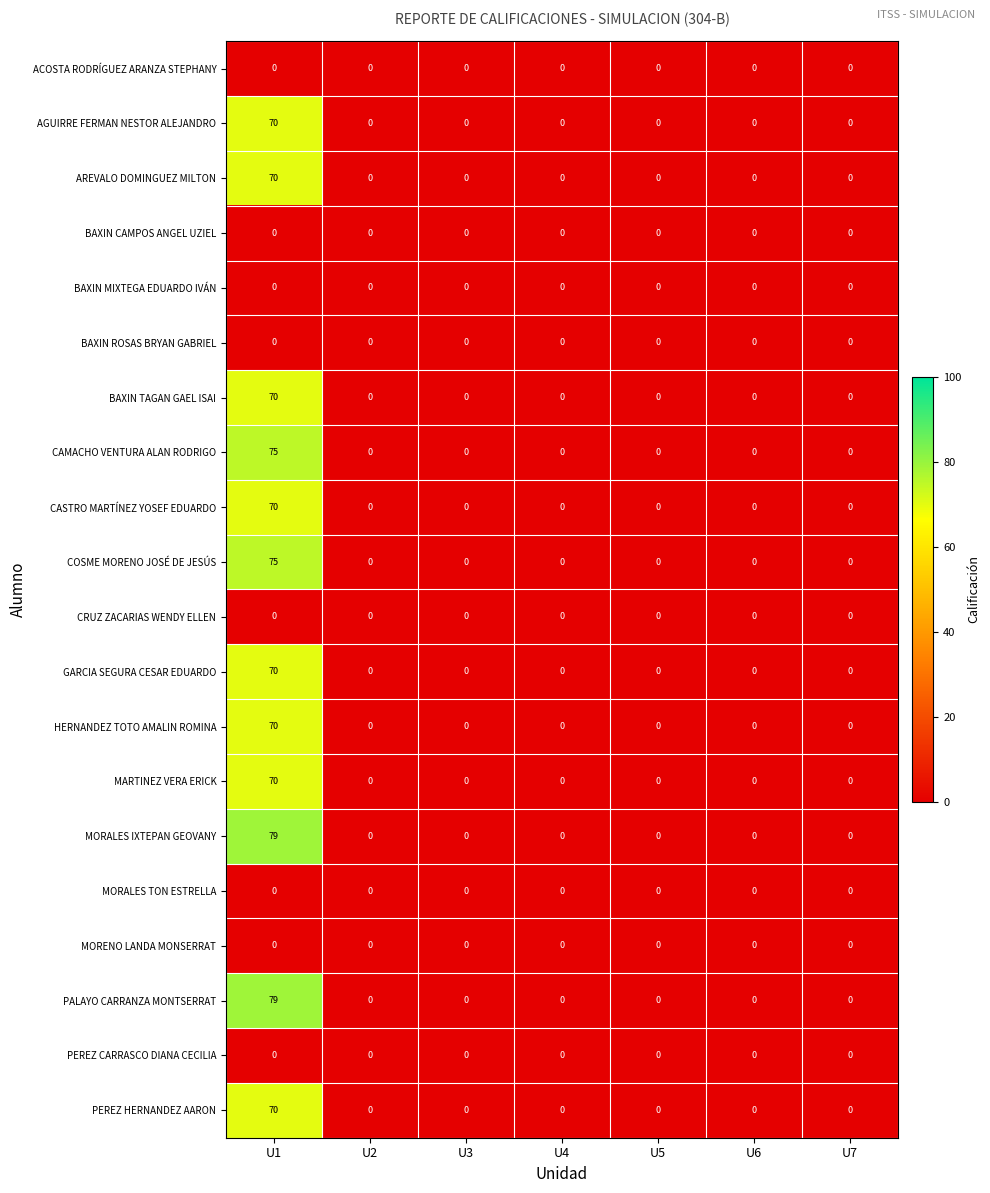

True or false: AGUIRRE FERMAN NESTOR ALEJANDRO has a value of -44 at U7.

False